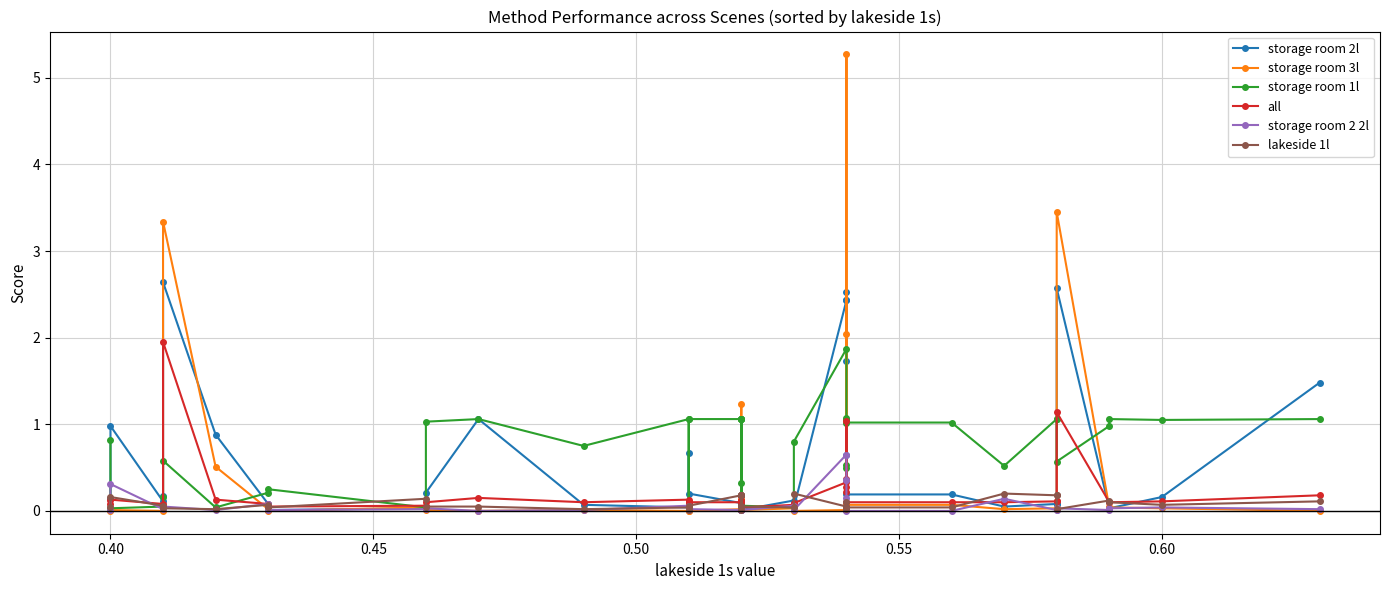

Is the value of lakeside 1l at 0.60 greater than the value of storage room 1l at 15?

No